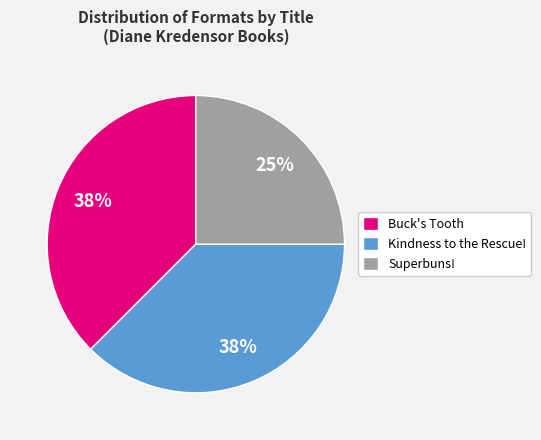

What is the smallest slice in the pie chart?

Superbuns!